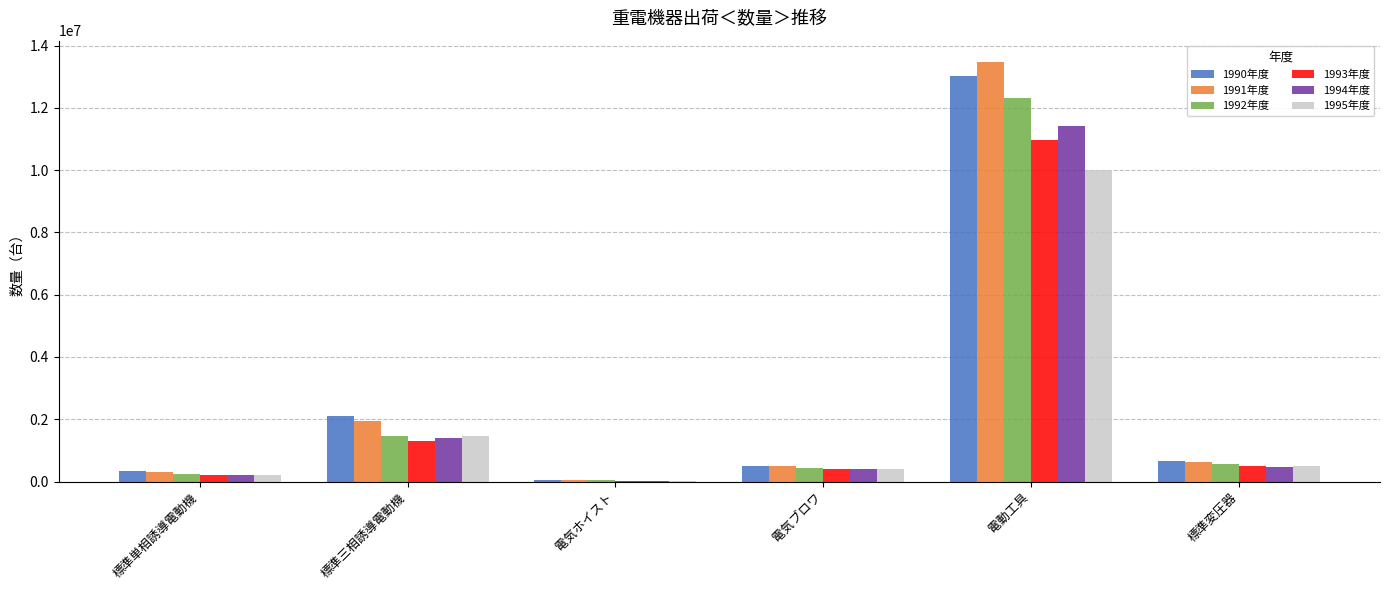

At which category is the sum across all series the highest?

電動工具